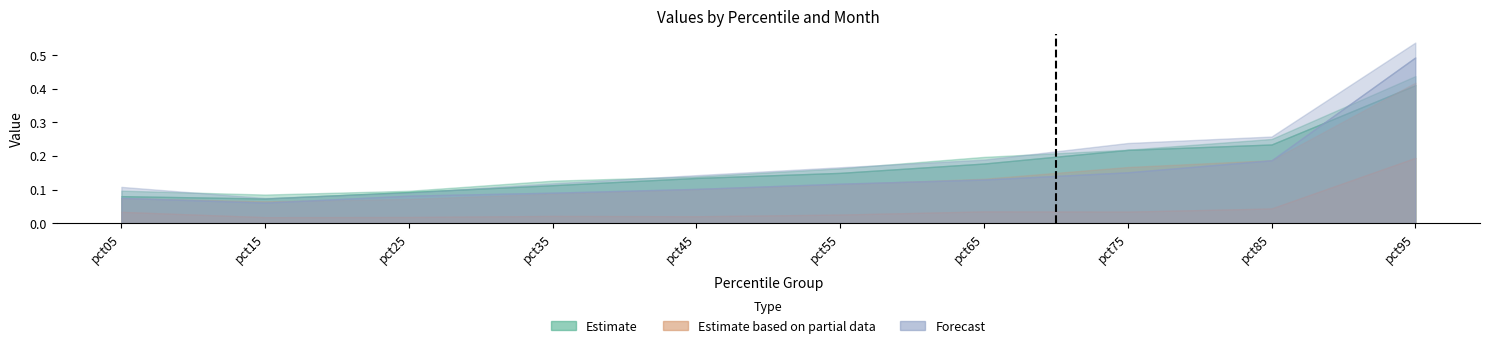

How many Jan values are between 0 and 1?

10